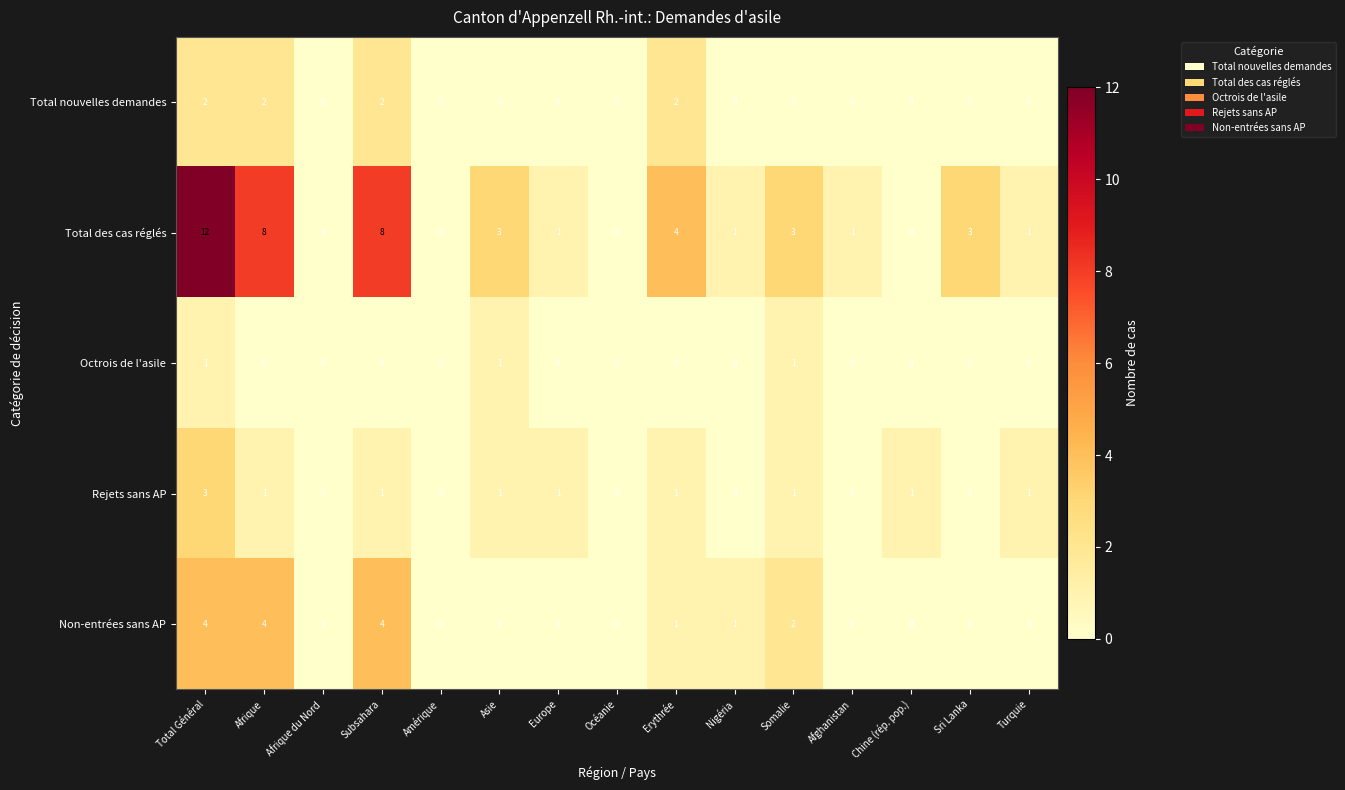

Which series has the largest range (max minus min)?

Total des cas réglés